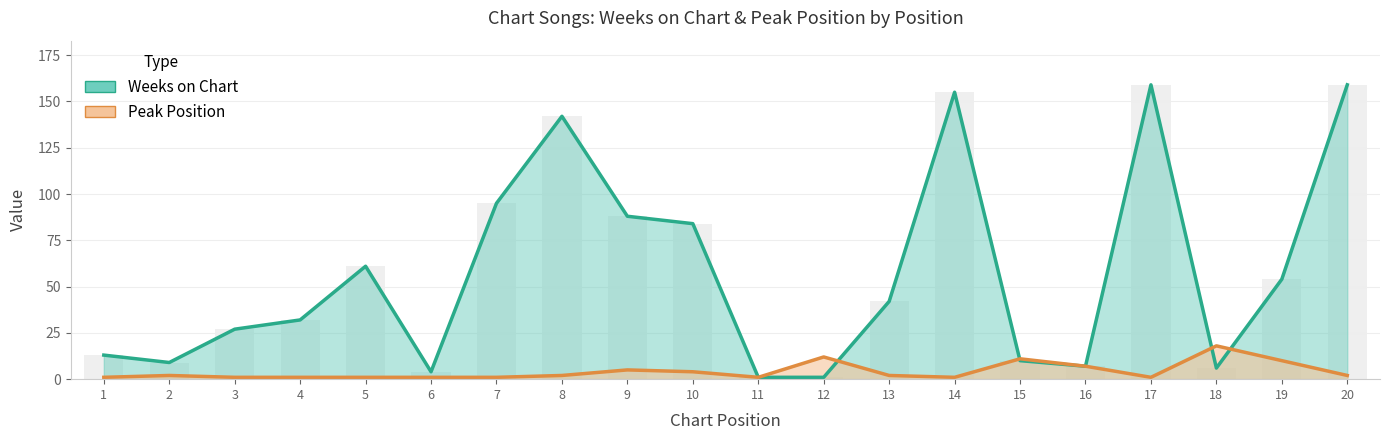

What are all the series names shown in the legend?

Weeks on Chart, Peak Position